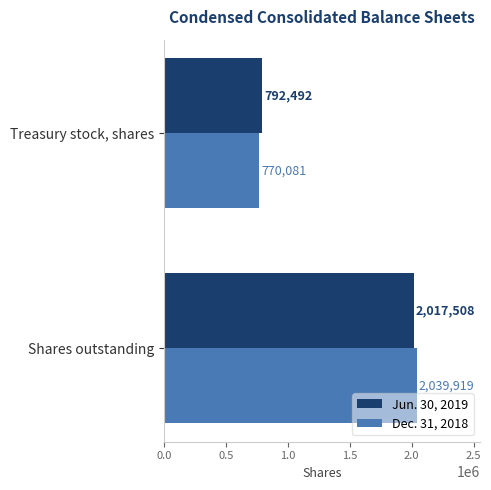

At which category is the sum across all series the highest?

Shares outstanding